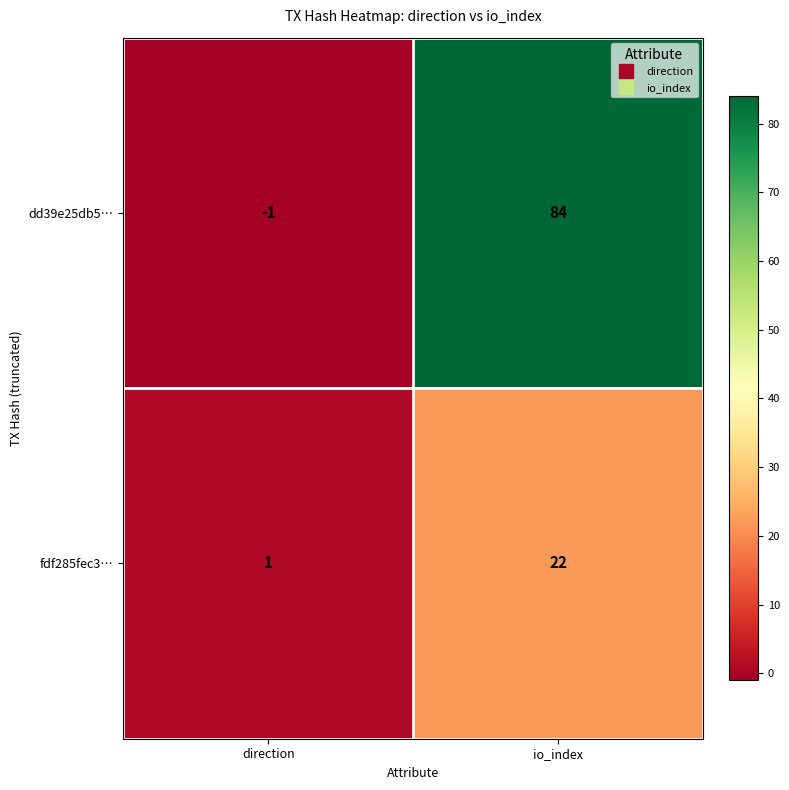

What is the difference between the maximum and minimum values in the fdf285fec3… series?

21